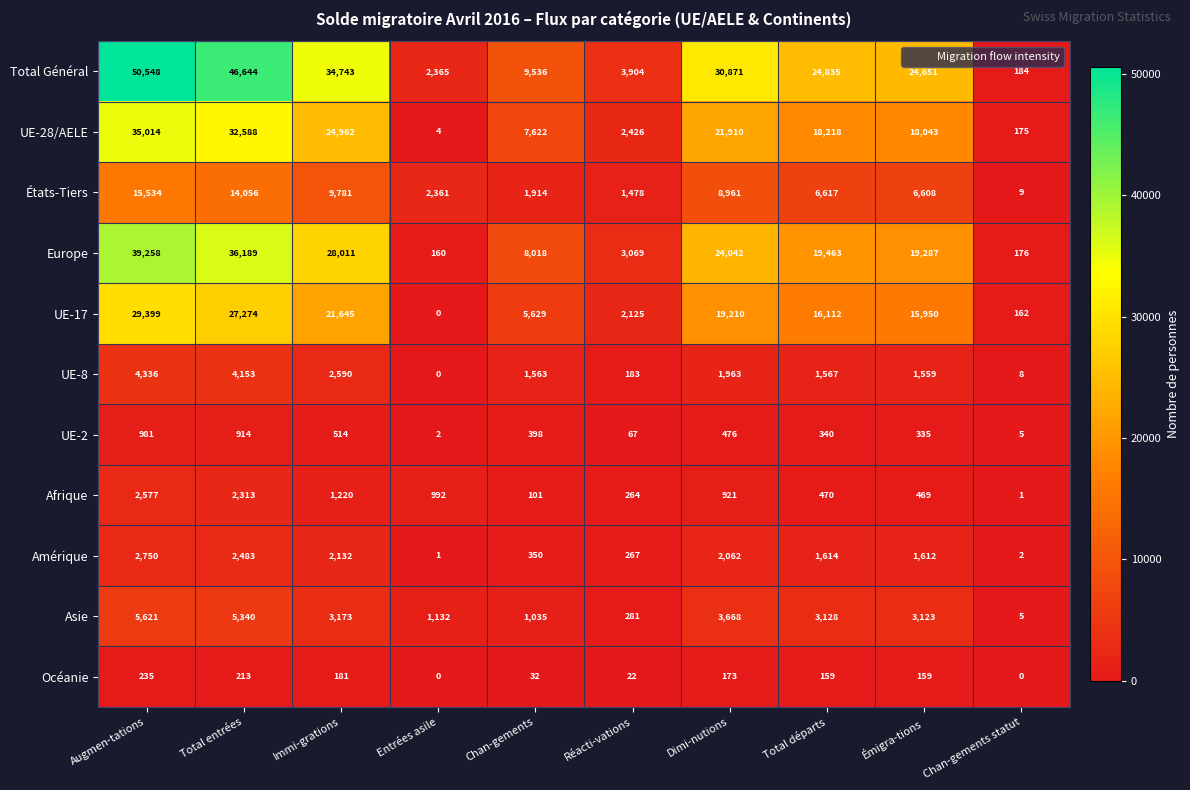

Which series has the largest total across all categories?

Total Général